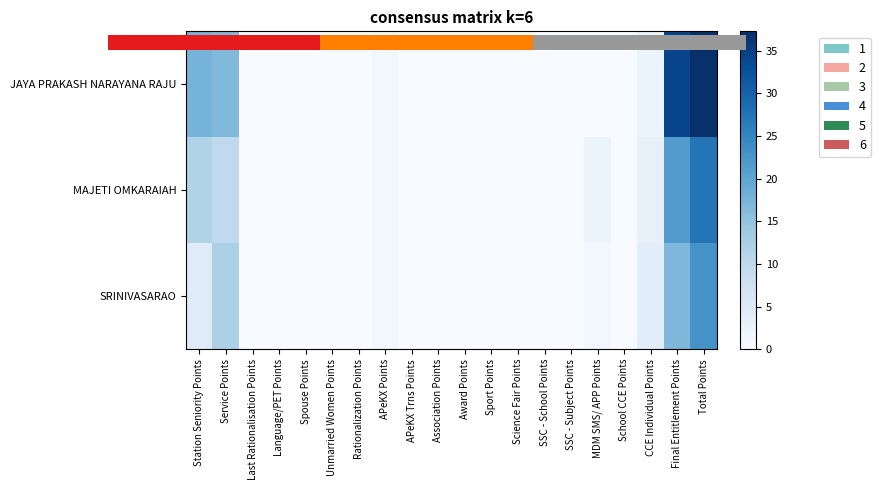

What is the sum of all JAYA PRAKASH NARAYANA RAJU values?

108.9